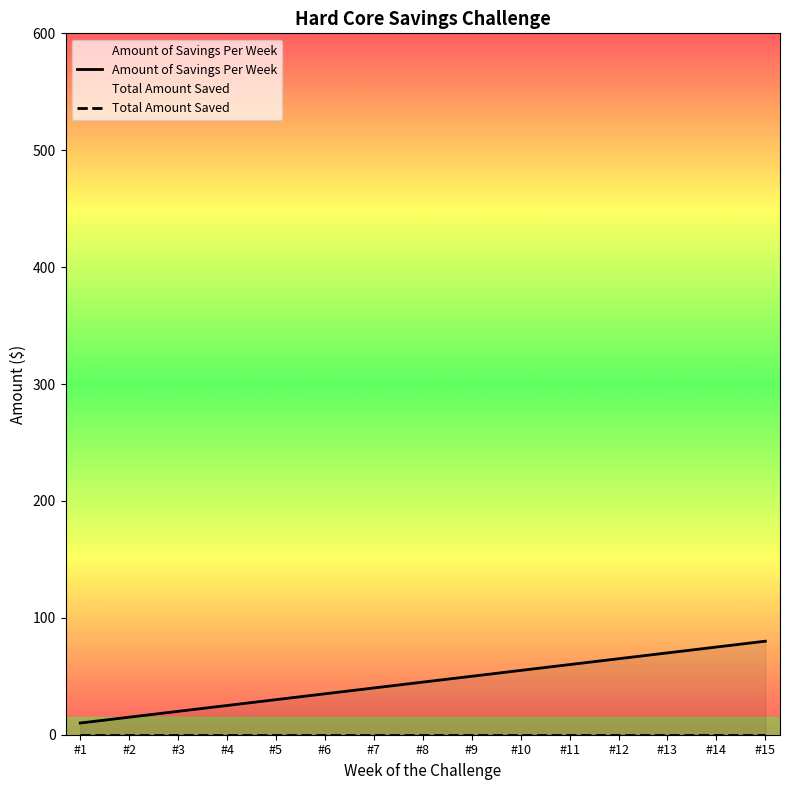

Rank the series at #5 from highest to lowest value.

Amount of Savings Per Week, Total Amount Saved